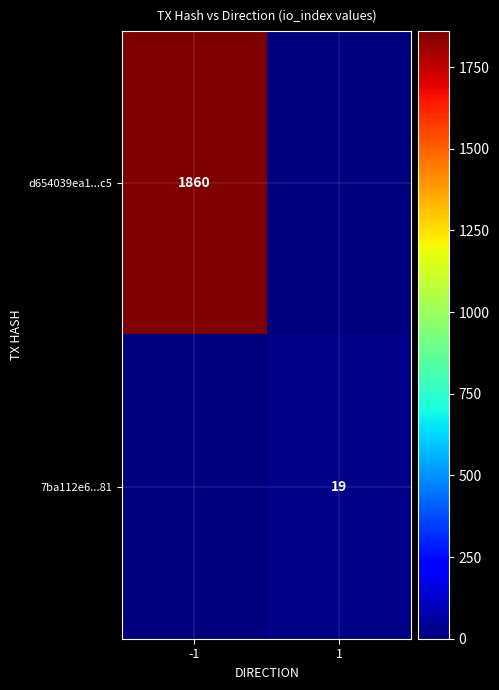

Is it true that d654039ea1...c5 equals 1860 at -1?

True